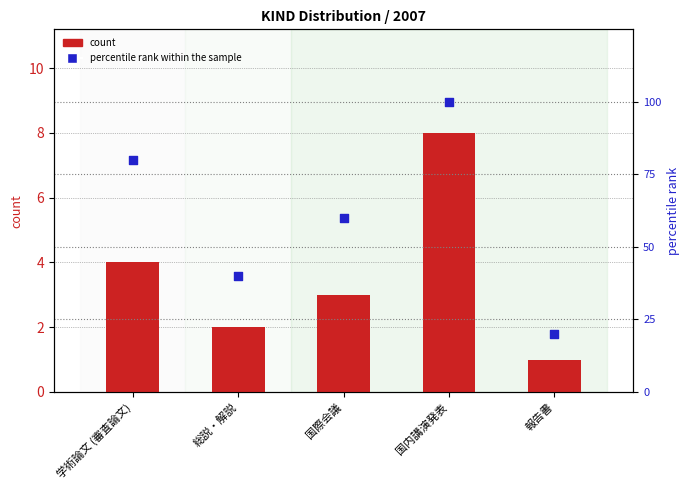

What is the total value across all series at 学術論文 (審査論文)?

84